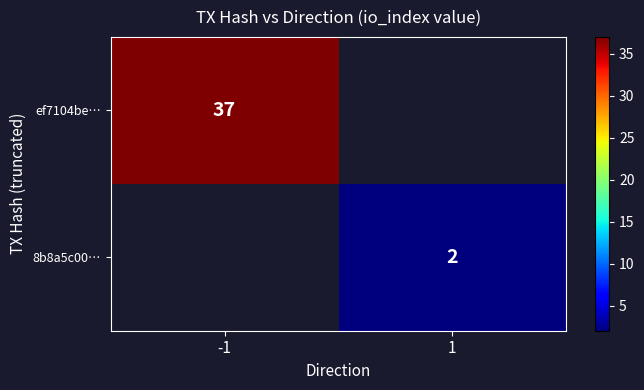

Is it true that ef7104be… equals 37 at -1?

True